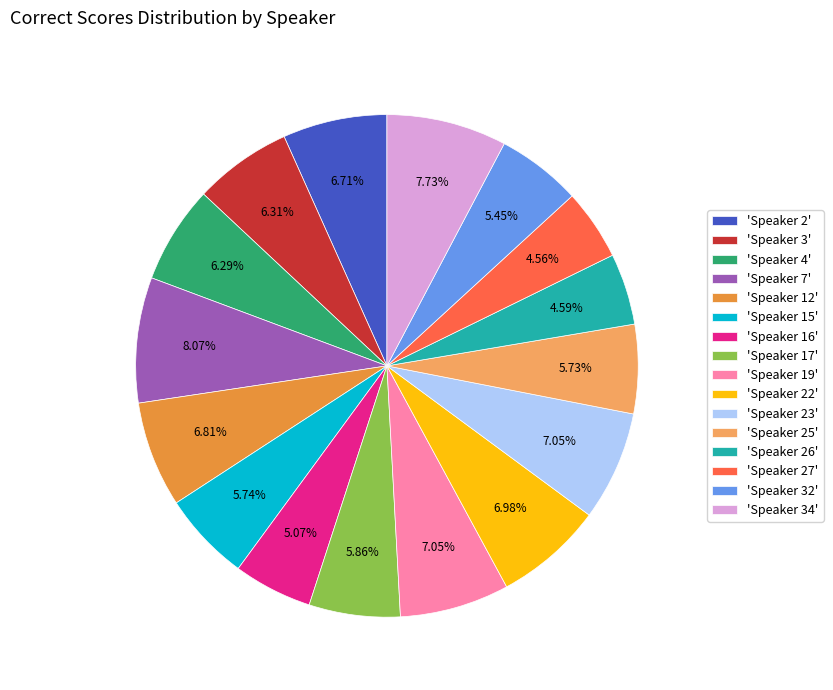

Is there any slice that represents more than half of the pie?

No